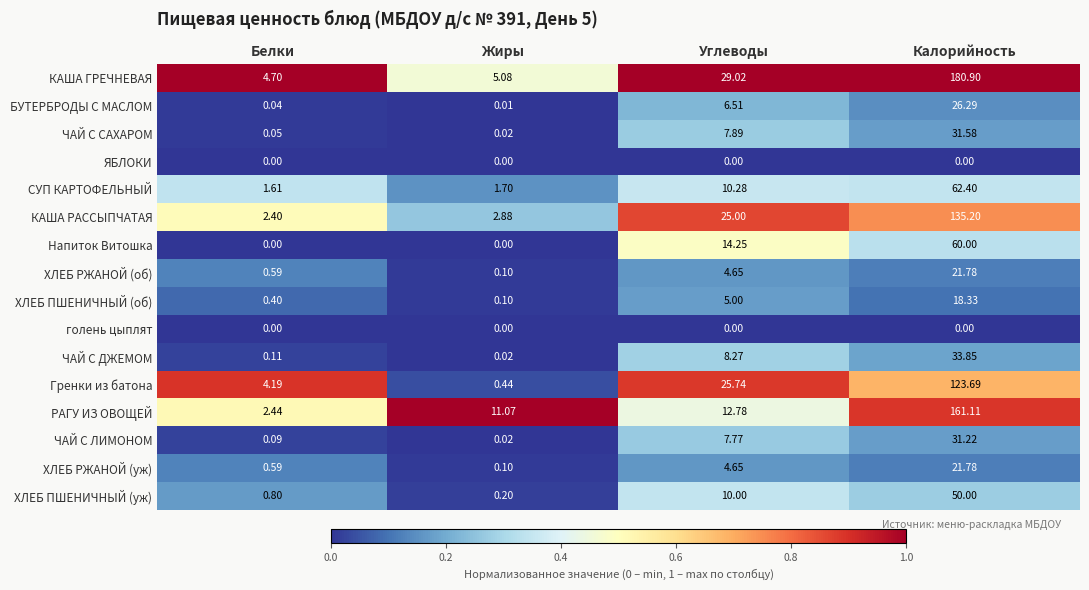

Which series changed the most between Белки and Жиры?

РАГУ ИЗ ОВОЩЕЙ